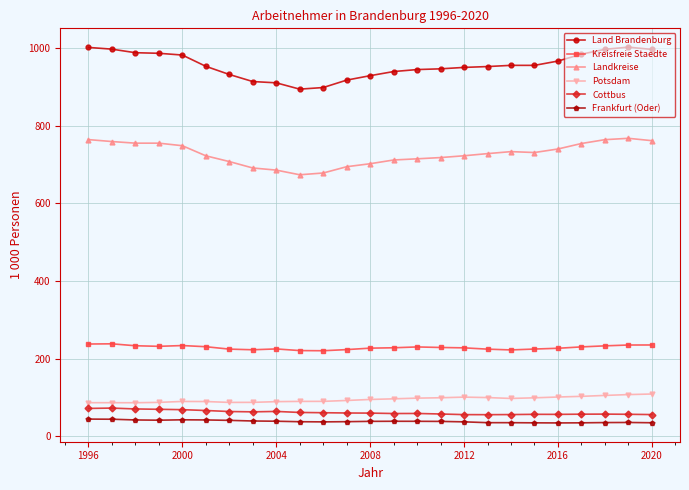

What is the value of the Potsdam point at the 16th from the left?

99.0